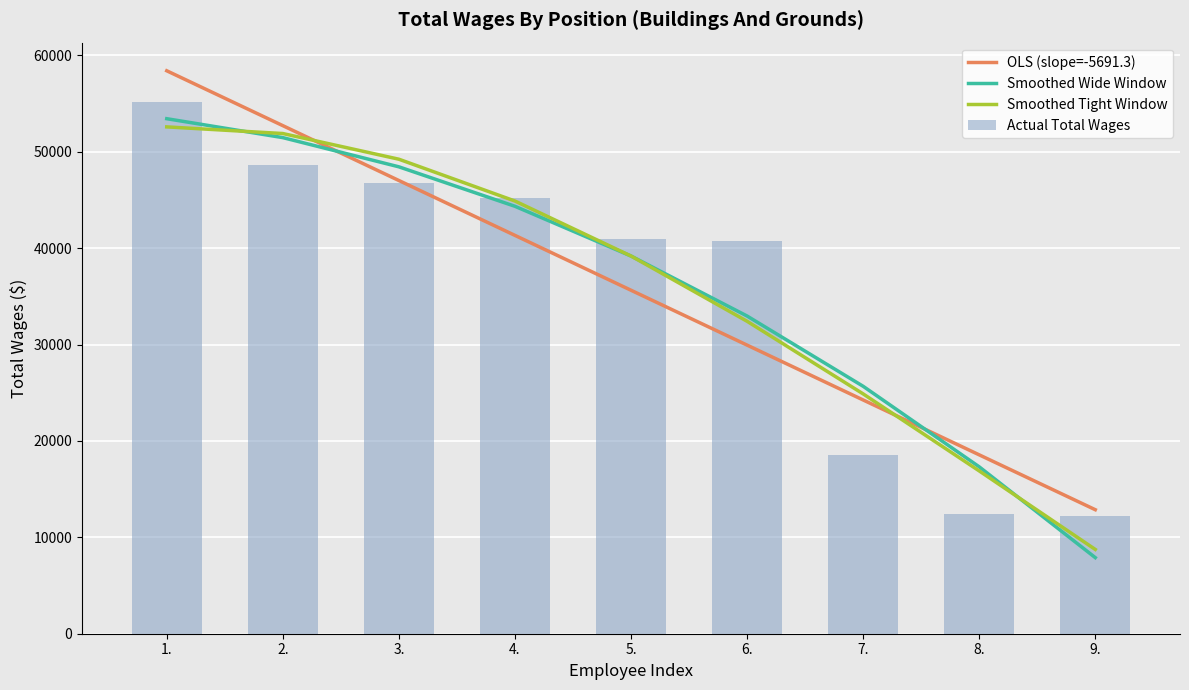

Are the bars grouped side by side (vs. stacked)?

Yes